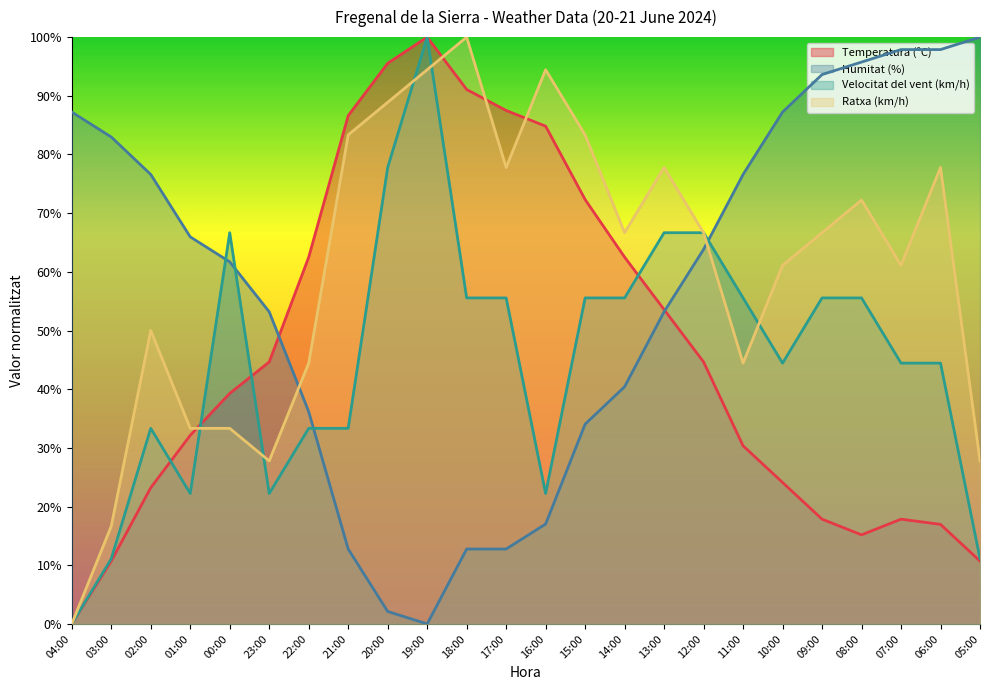

Which has a higher value, 12:00 or 13:00?

13:00